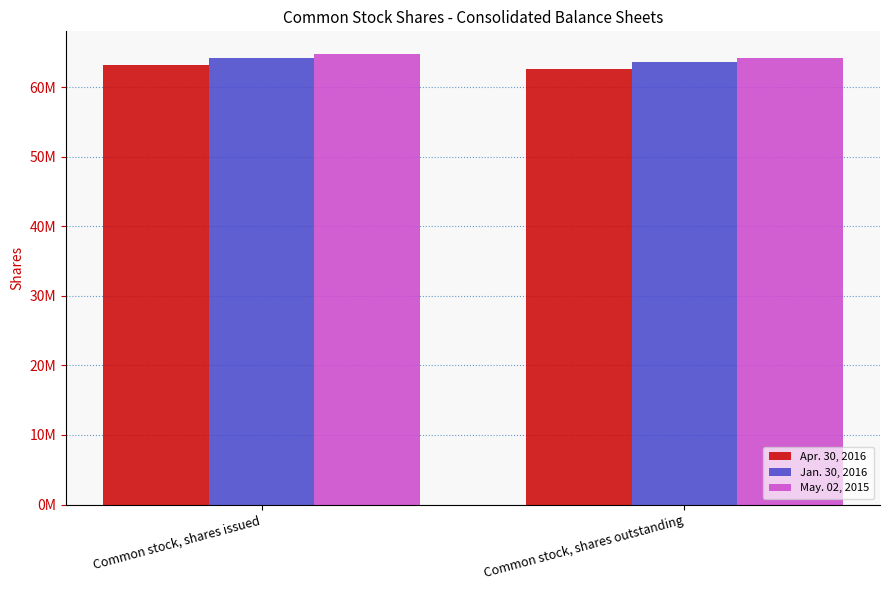

Which series has the widest spread of values?

Apr. 30, 2016